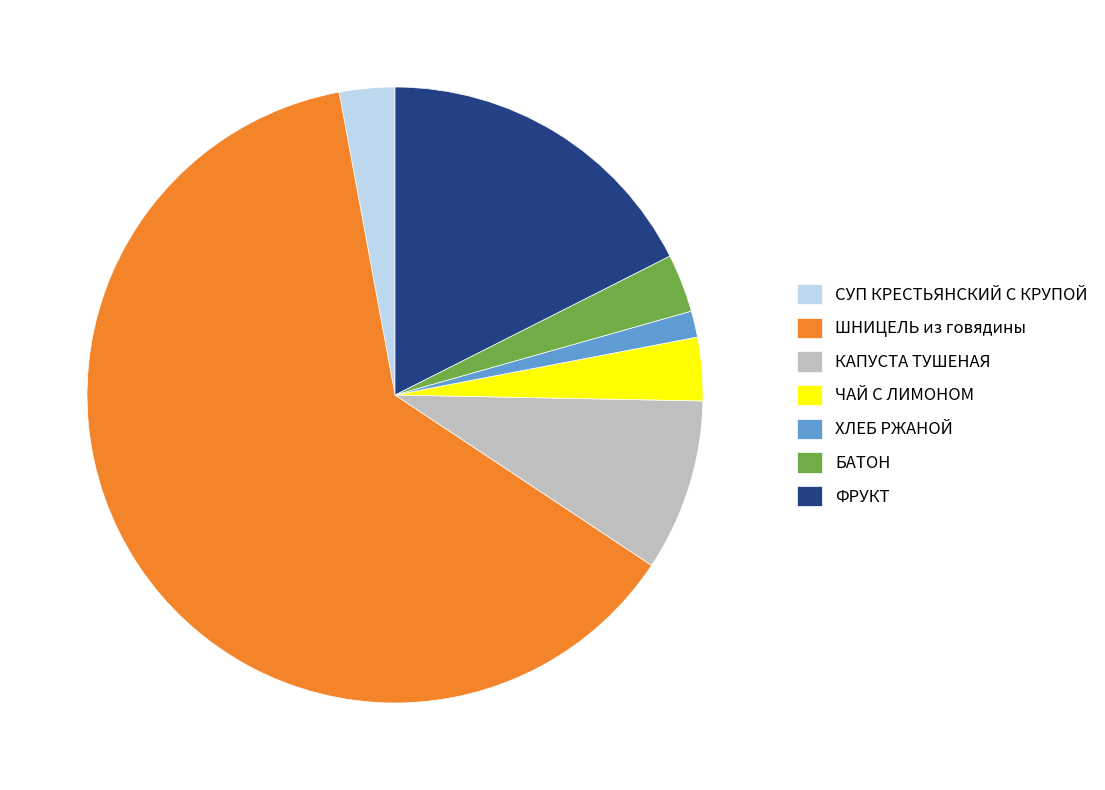

Which slice is the smallest?

ХЛЕБ РЖАНОЙ